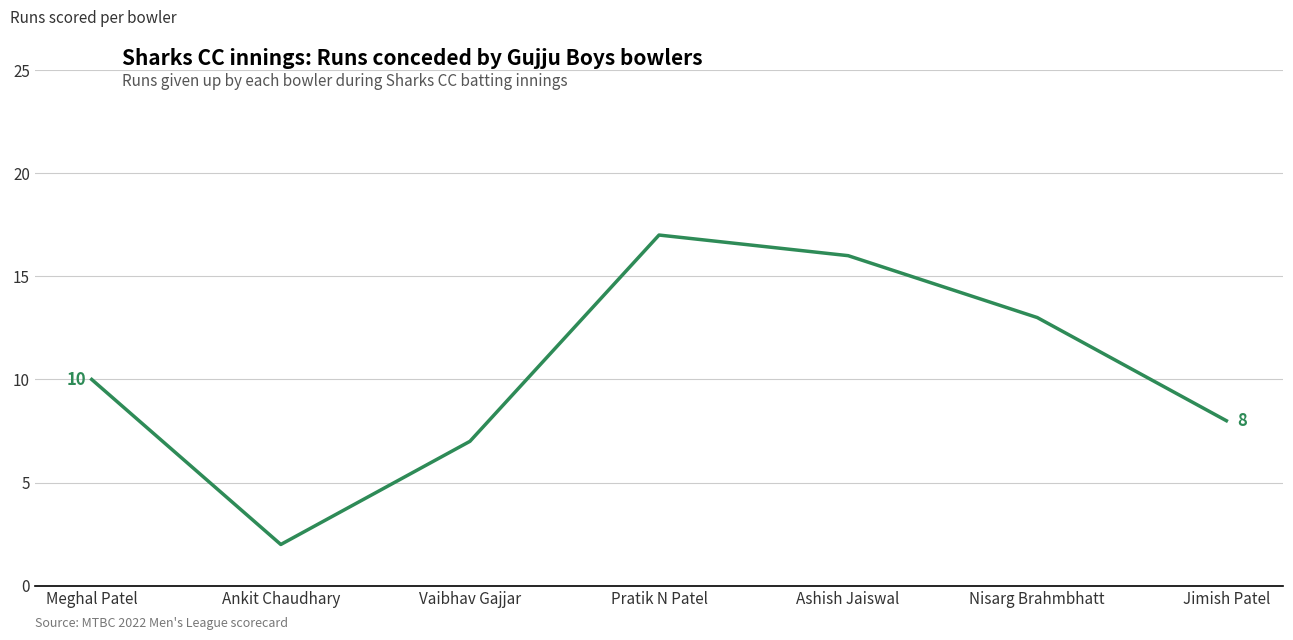

What is the ratio of the value at Meghal Patel to the value at Ankit Chaudhary?

5.0